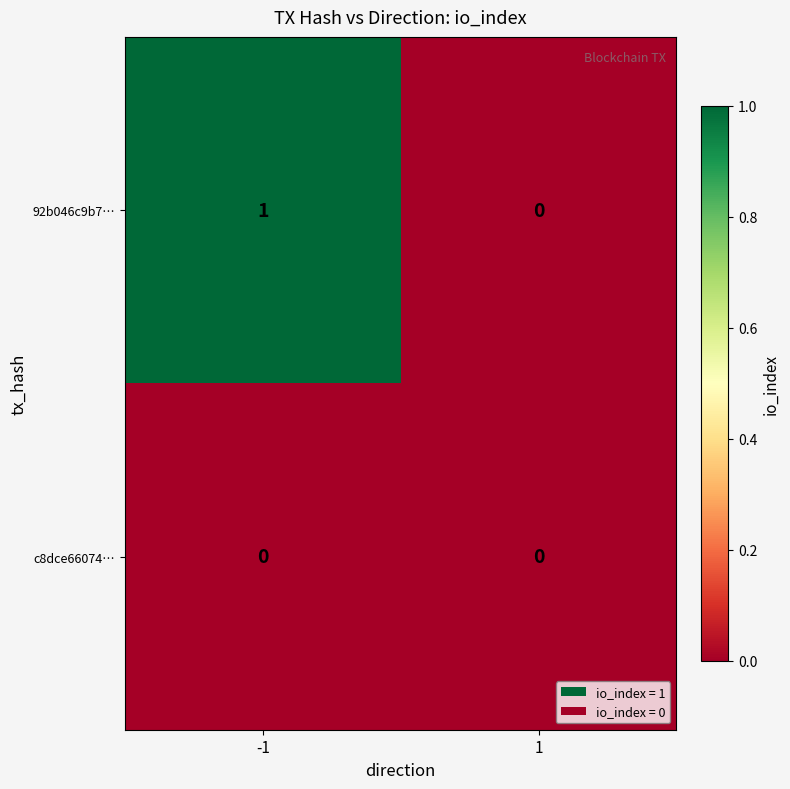

What is the maximum value shown in the chart?

1